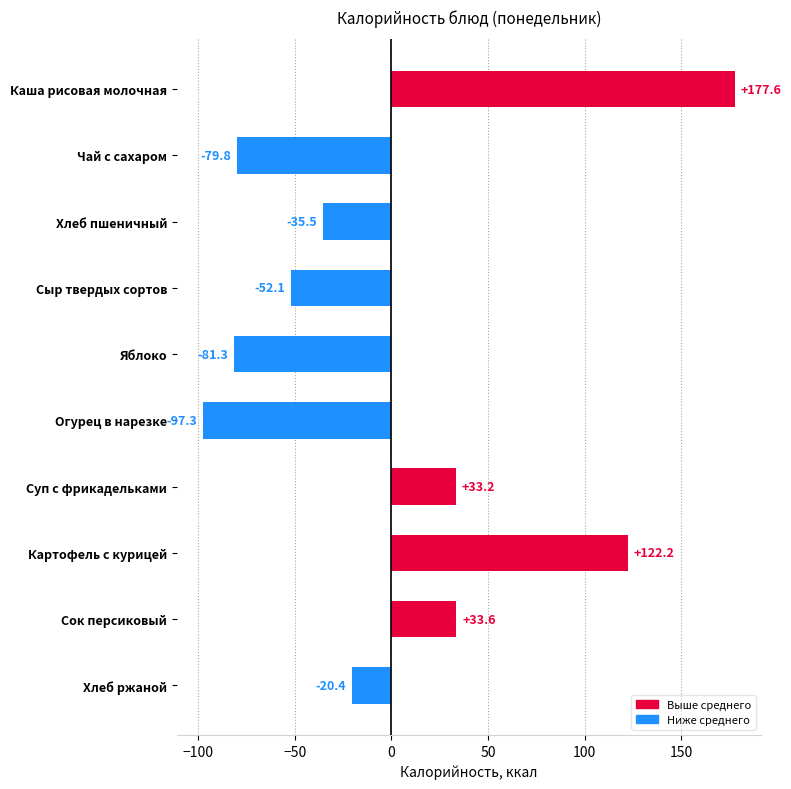

At which category does the chart reach its minimum across all series?

Огурец в нарезке